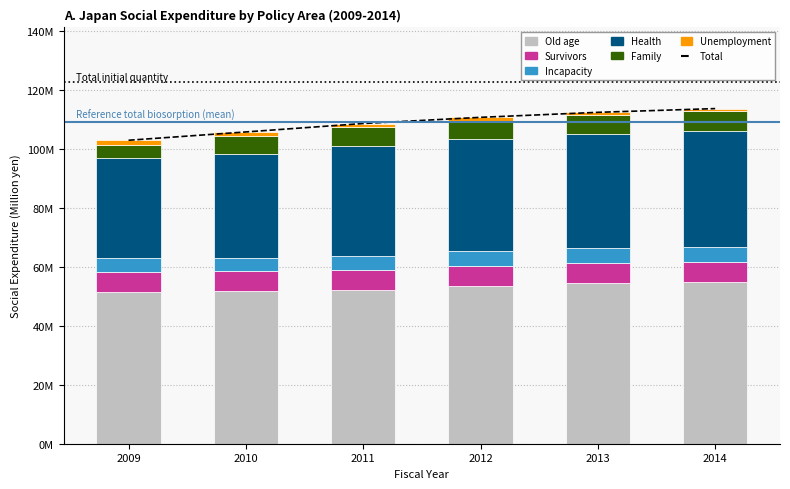

What is the minimum value for Survivors?

6678775.9